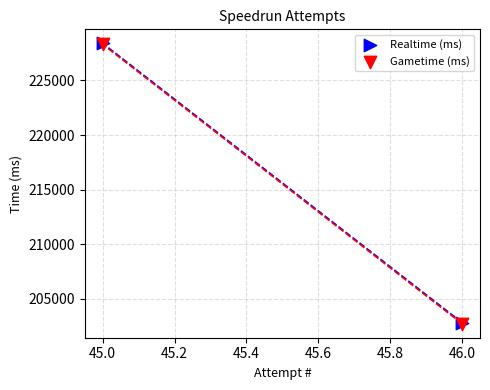

What are all the series names shown in the legend?

Realtime (ms), Gametime (ms)